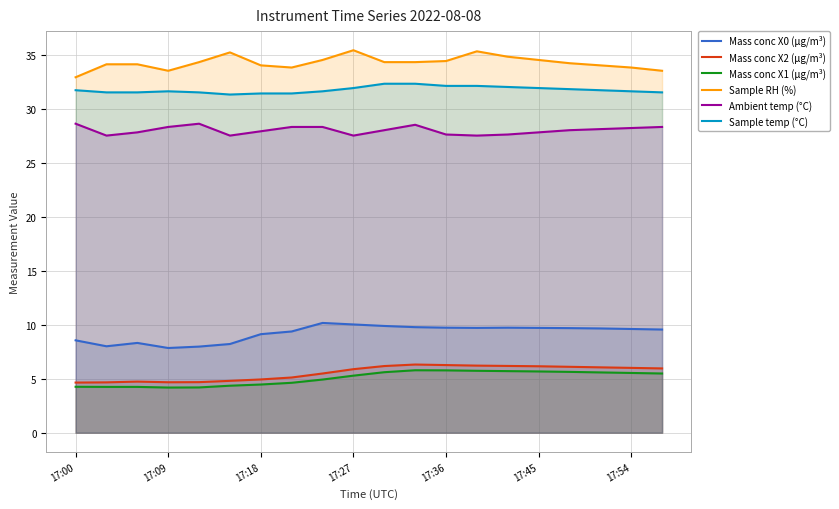

True or false: Sample RH (%) and Ambient temp (°C) cross at least once.

False